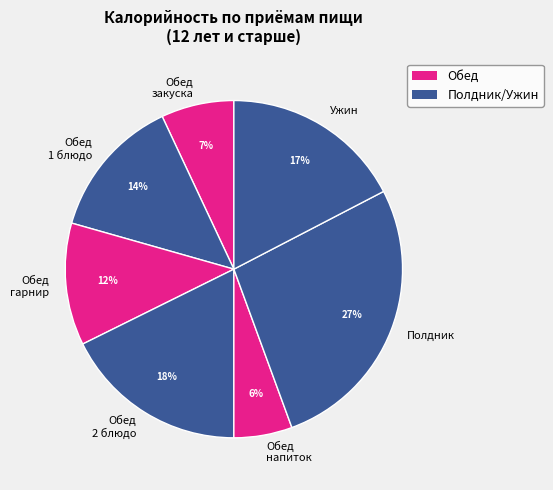

What percentage is the Обед гарнир slice, to the nearest percent?

12%